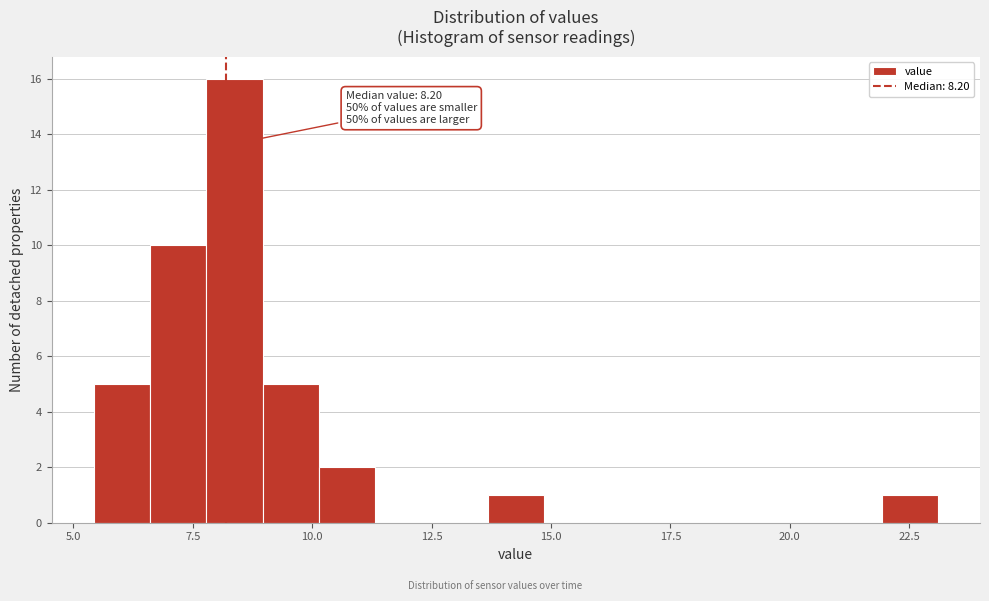

Around what value on the x-axis is the tallest bar? Give the approximate position of its centre, as read against the axis.

8.5